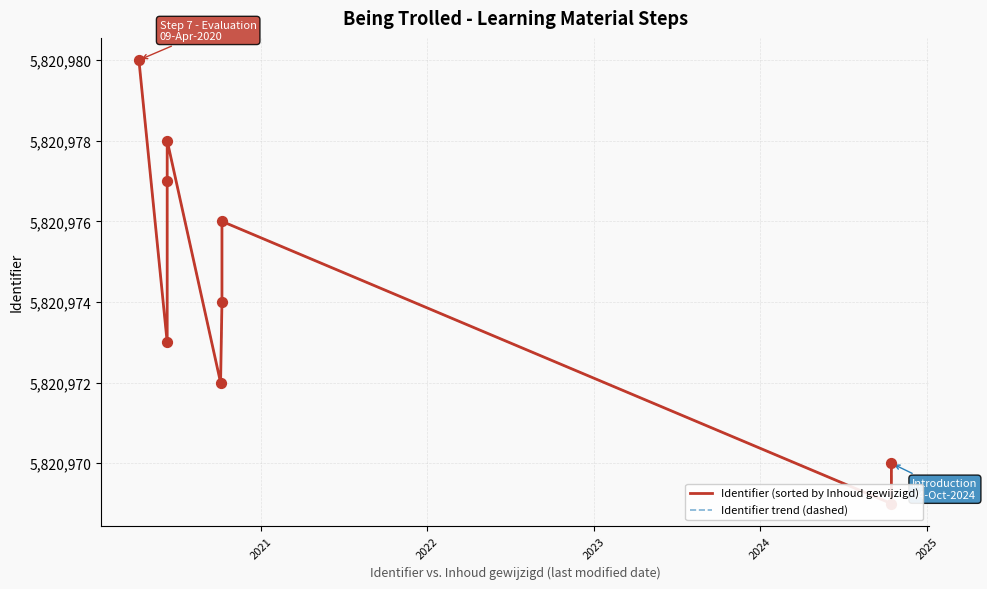

Is the value of Identifier (sorted by Inhoud gewijzigd) at 2023 greater than the value of Identifier trend (dashed) at 2024?

Yes